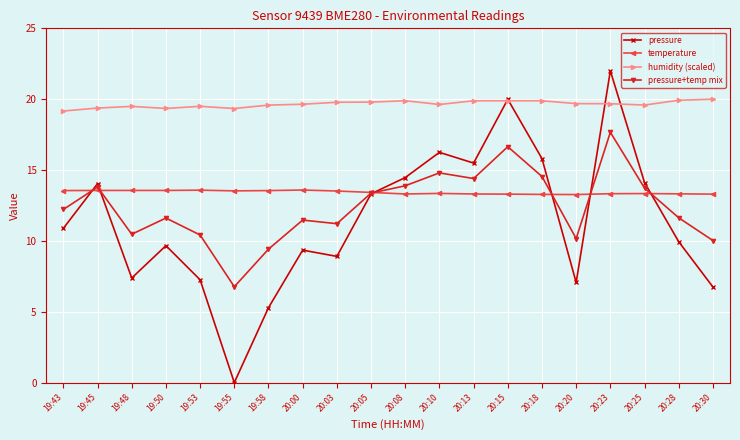

What position from the left is 20:03?

9